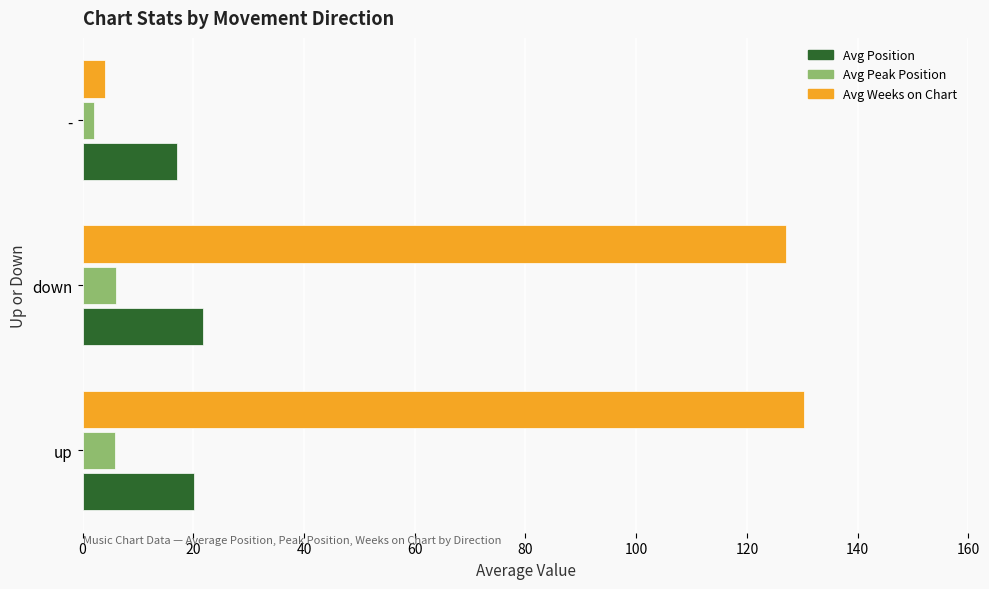

What is the average value of the Avg Position series?

19.6